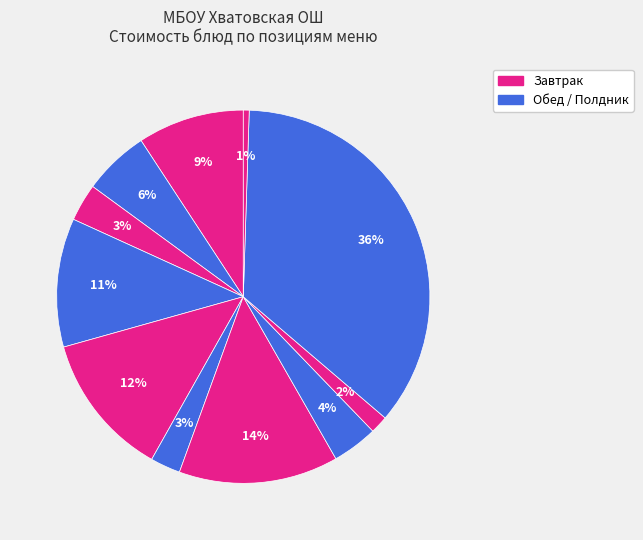

How many slices are in this pie chart?

11